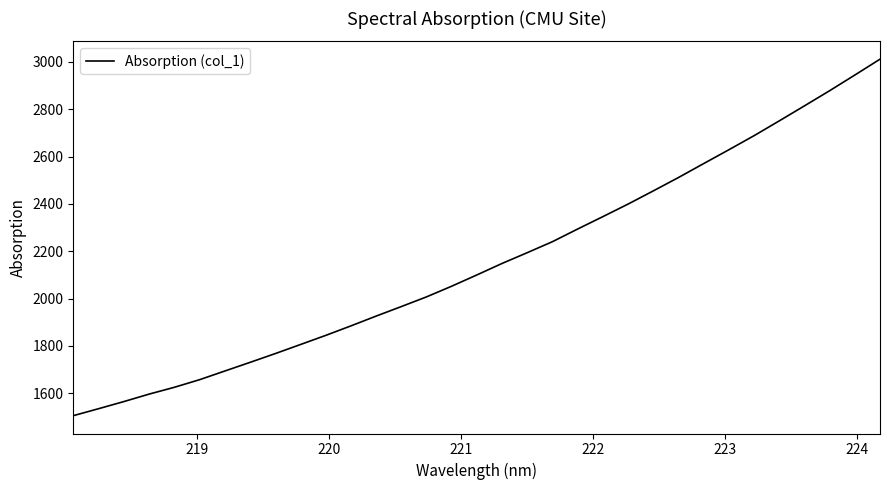

What is the minimum value shown in the chart?

1505.4